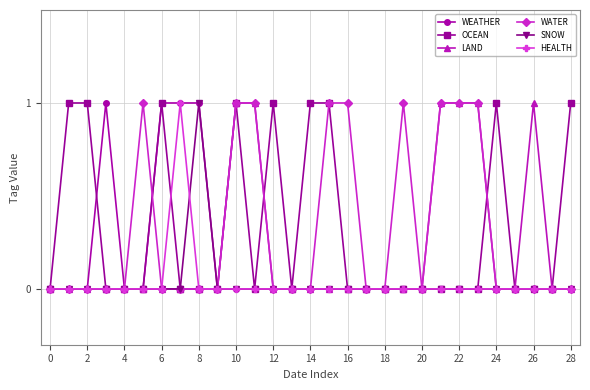

How many interior local peaks does the WATER series have?

2